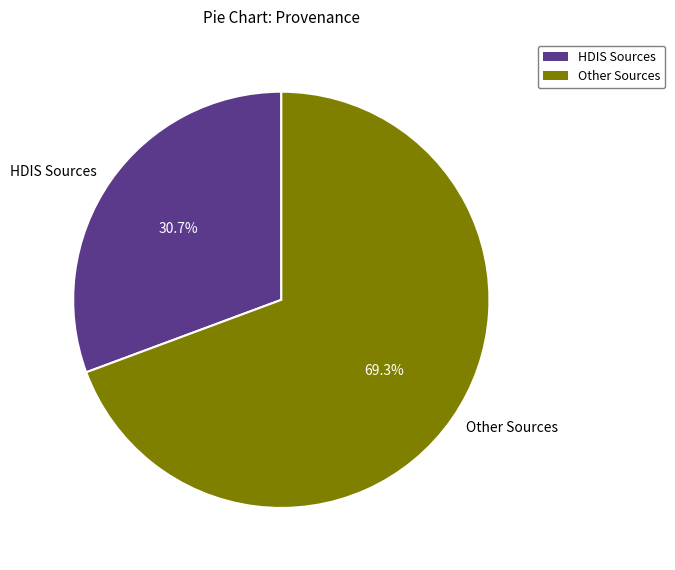

Does HDIS Sources account for over 50% of the chart?

No